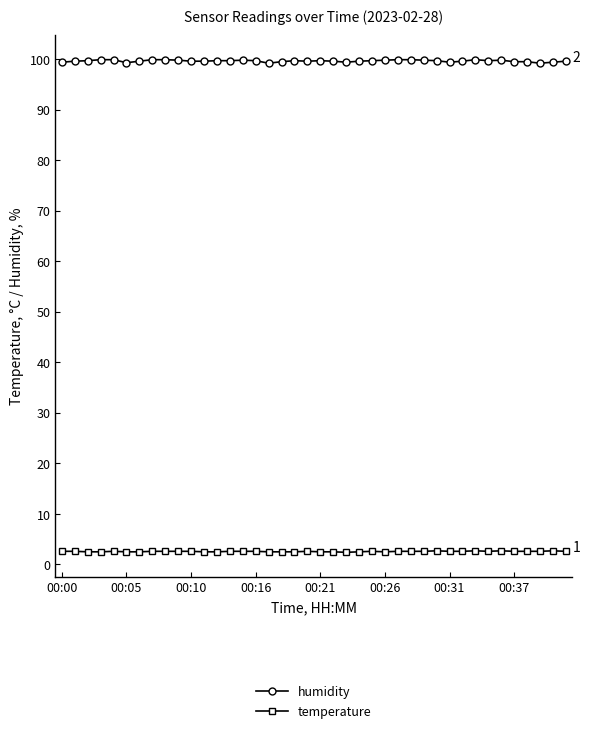

True or false: temperature has more than 1 interior local peaks.

True